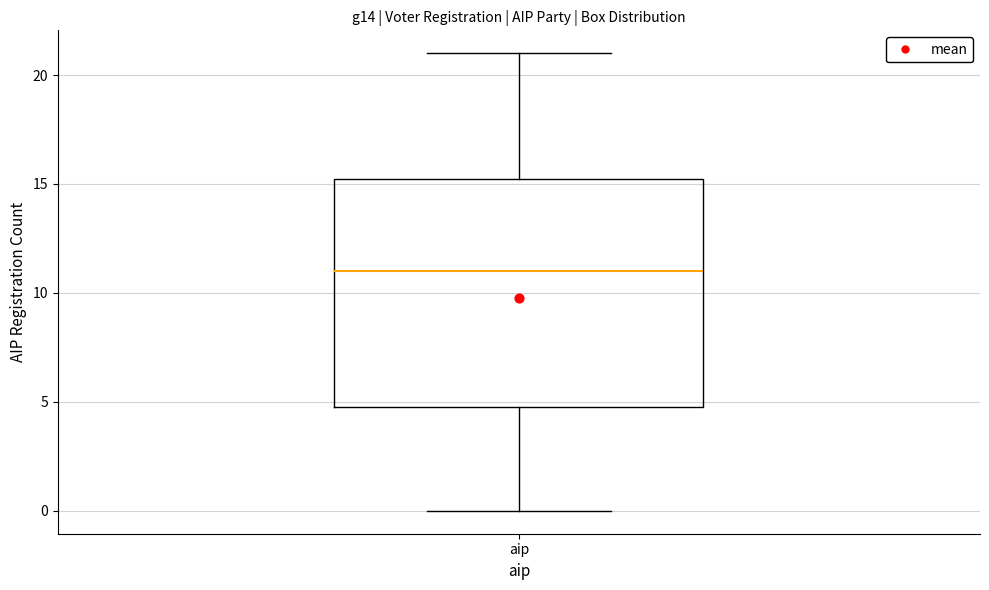

Transcribe this box plot: give where the median line is, the range the box spans, and where the two whiskers end, as read against the y-axis. The values are not printed on the chart, so give them approximately, as read against the axis.

median 11.0, box 5.0 to 15.5, whiskers 0.0 to 21.0